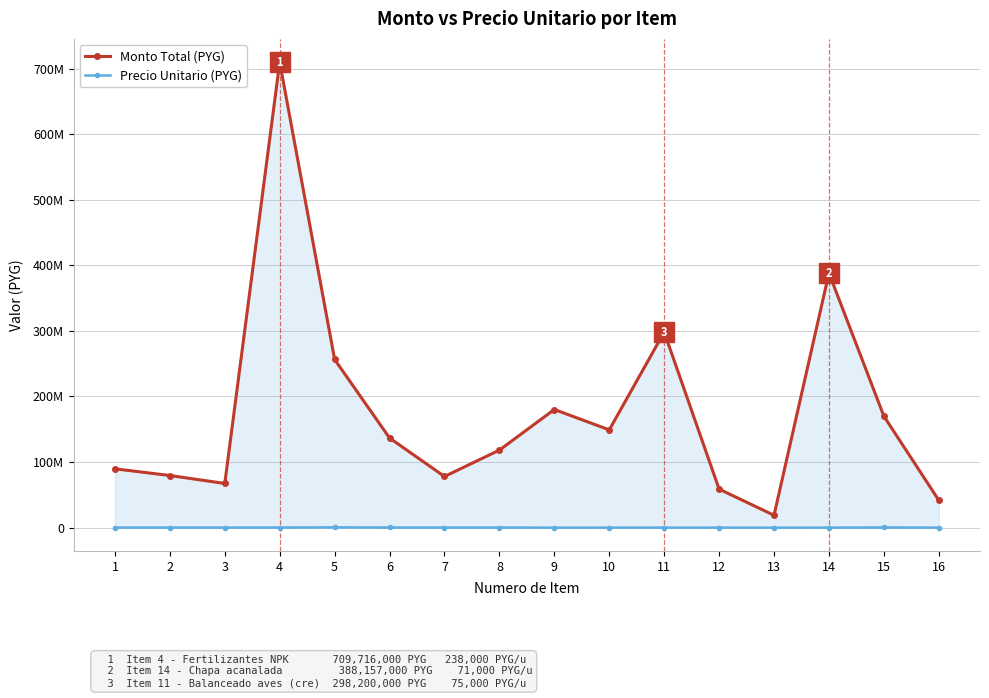

Reading left to right, transcribe all the data shown in this chart.

Monto Total (PYG): 1=89724901	2=79520000	3=67393200	4=709716000	5=256452000	6=136675000	7=78029000	8=118286000	9=180162500	10=149100000	11=298200000	12=58745400	13=18885006	14=388157000	15=169974000	16=41748000
Precio Unitario (PYG): 1=180533	2=160000	3=135600	4=238000	5=516000	6=275000	7=157000	8=238000	9=7250	10=75000	11=75000	12=39400	13=12666	14=71000	15=342000	16=84000